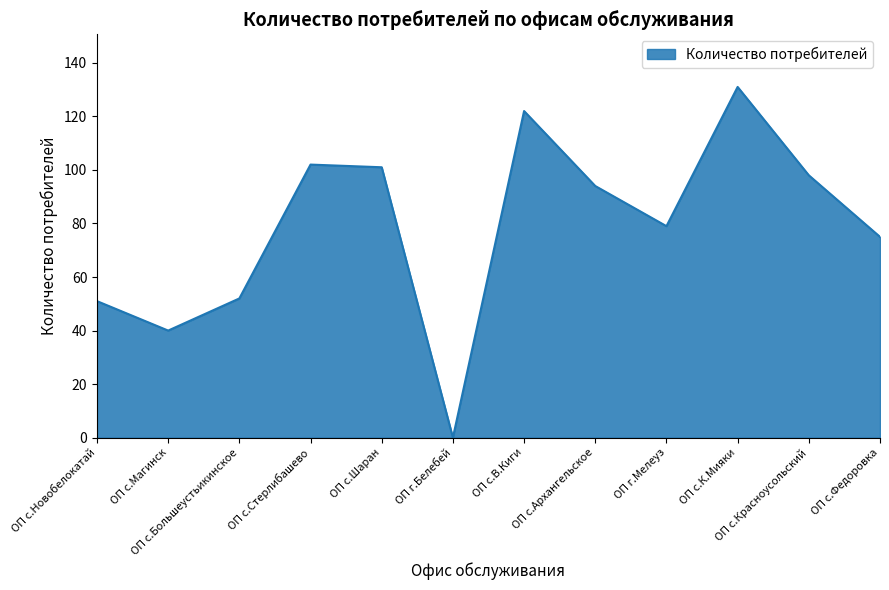

What is the difference between the values at ОП с.Шаран and ОП с.Федоровка?

26